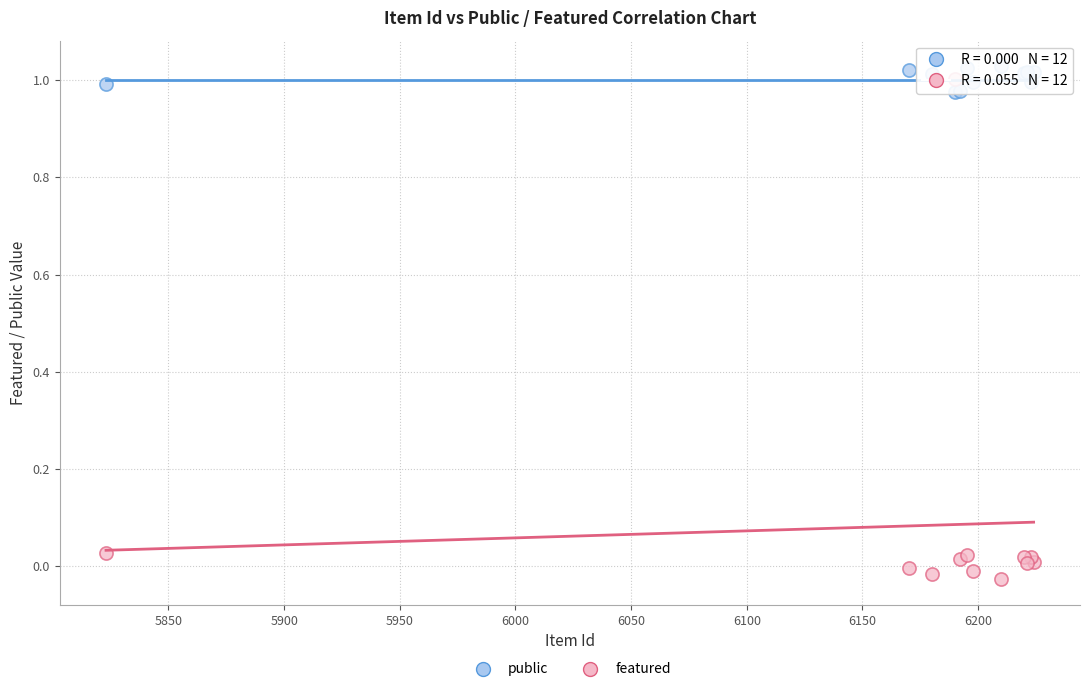

What is the X range (max minus min) for the scatter plot?

401.0